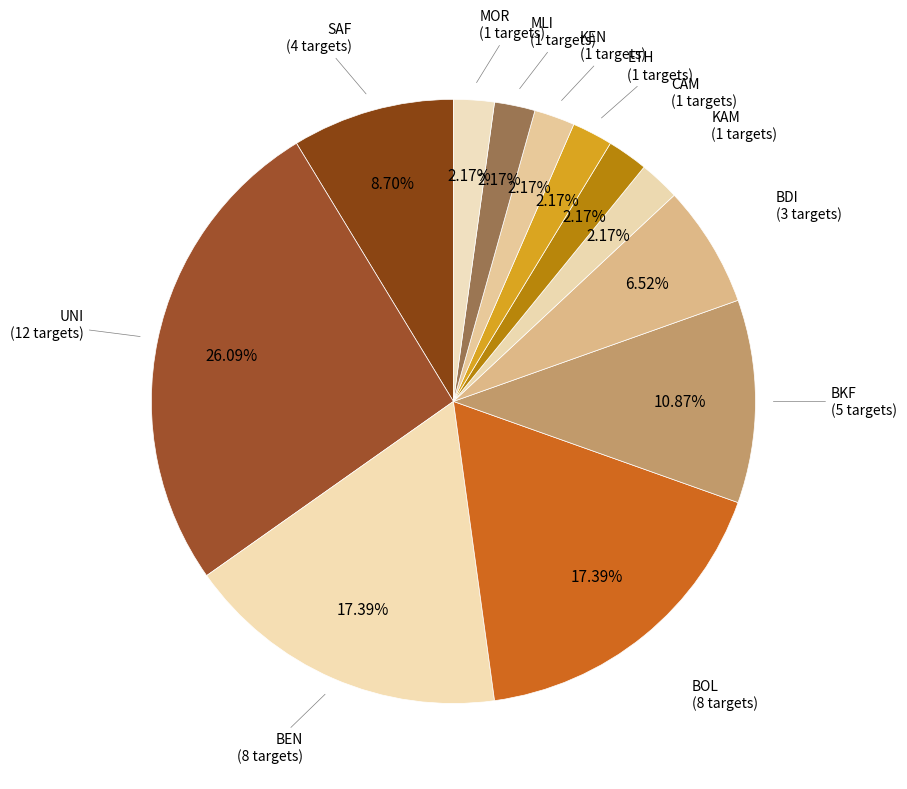

Which slice is the largest?

UNI